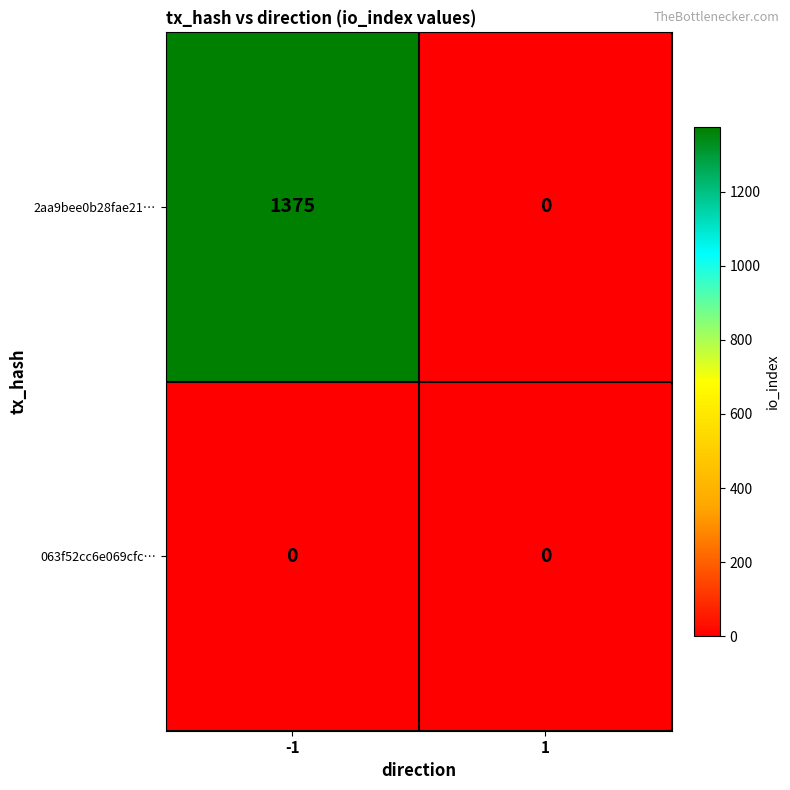

What is the maximum value shown in the chart?

1375